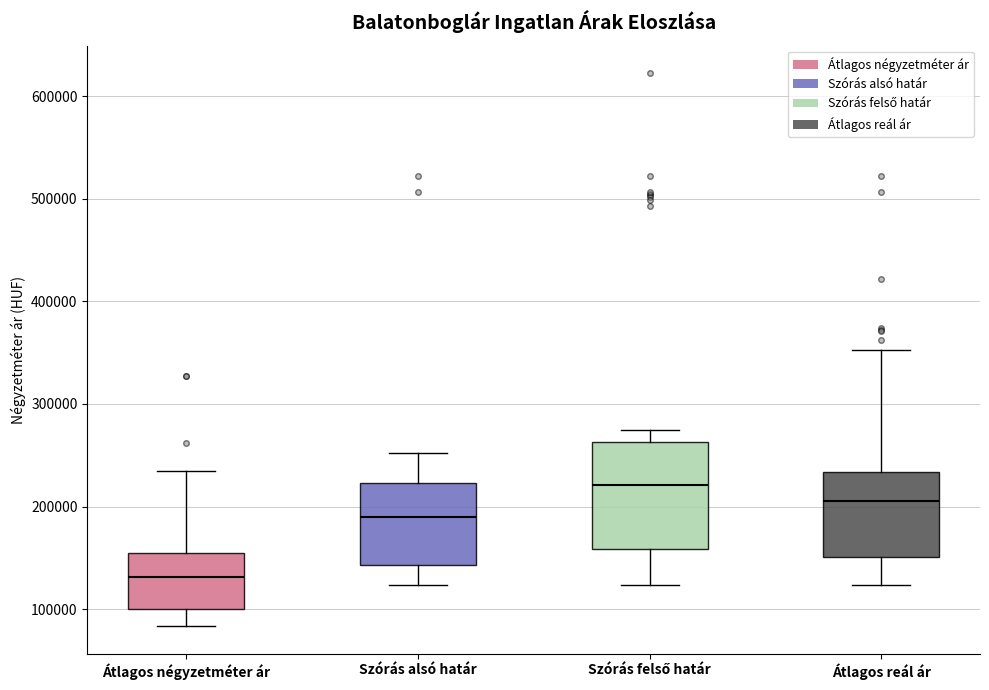

Which box is the tallest, from its lower edge to its upper edge?

Szórás felső határ